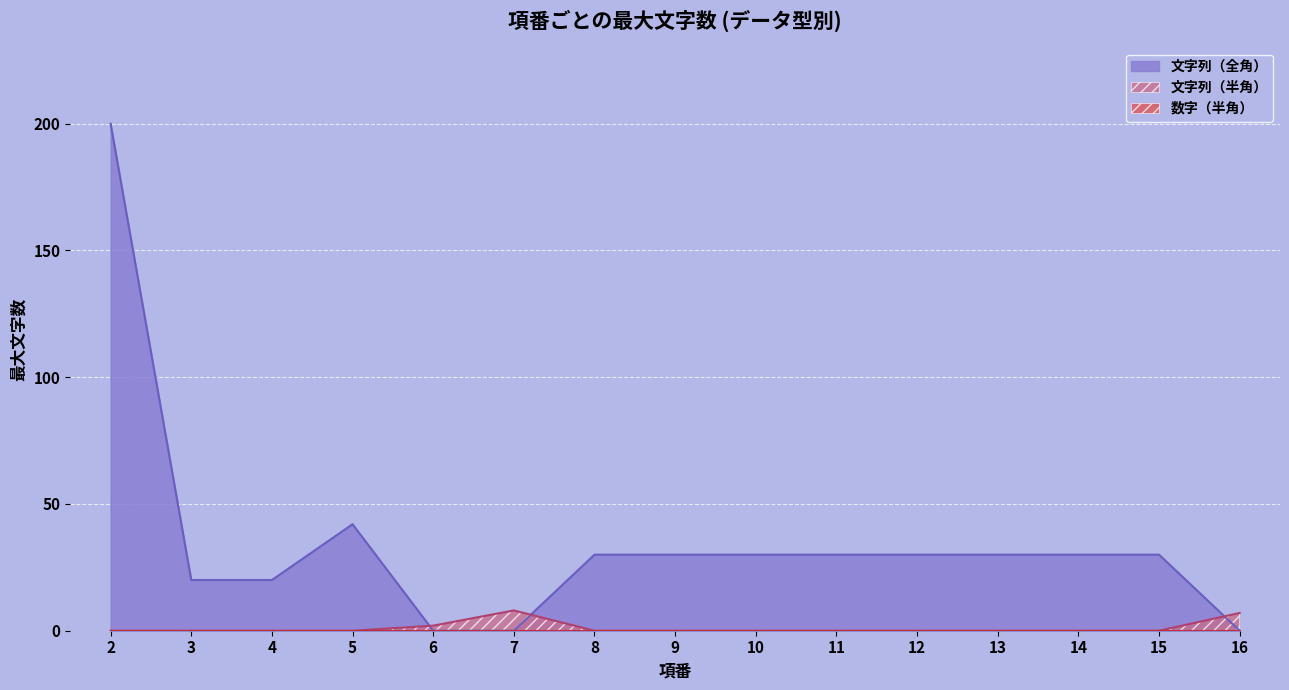

True or false: the data has more than 0 interior local peaks.

True